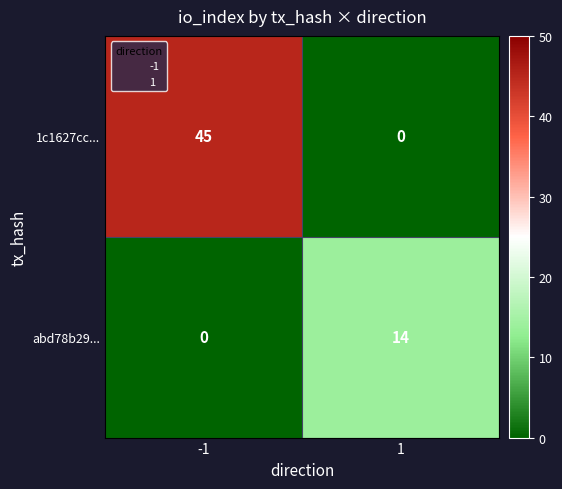

Which series has the widest spread of values?

1c1627cc...